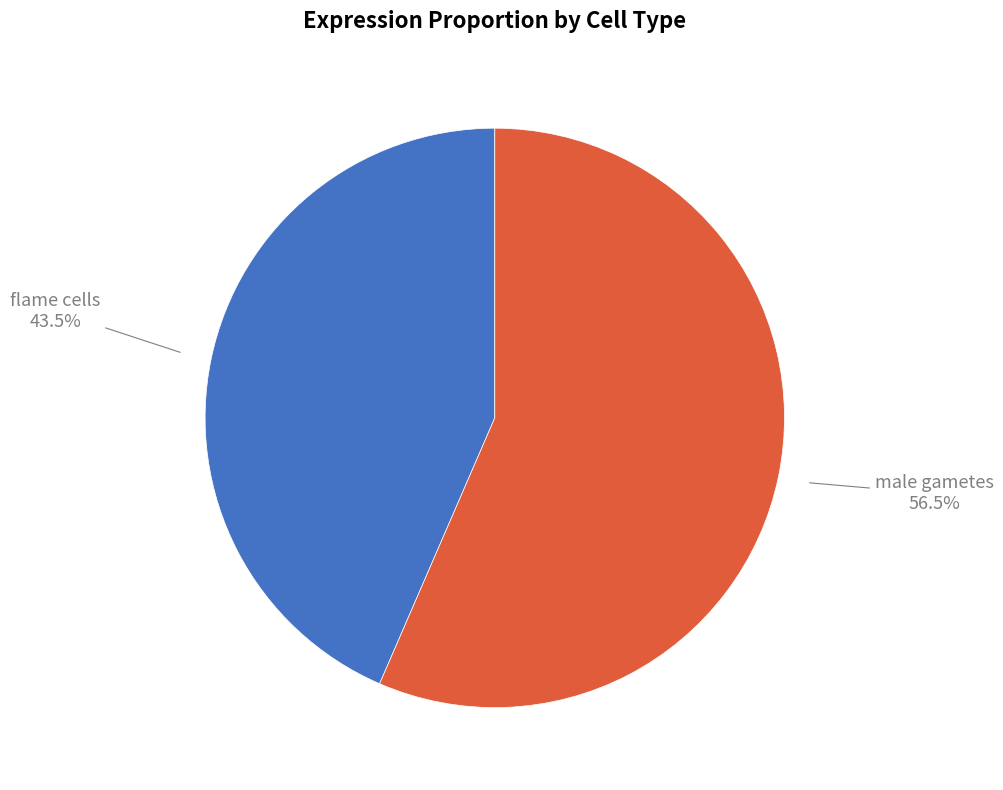

Between male gametes and flame cells, which is larger?

male gametes